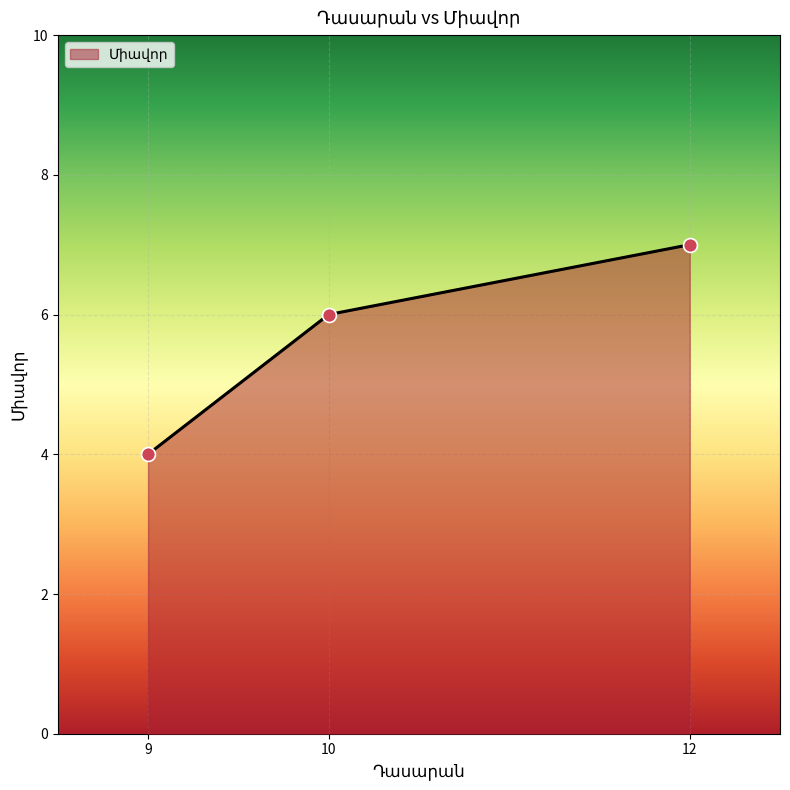

What is the ratio of the value at 9 to the value at 10?

0.7